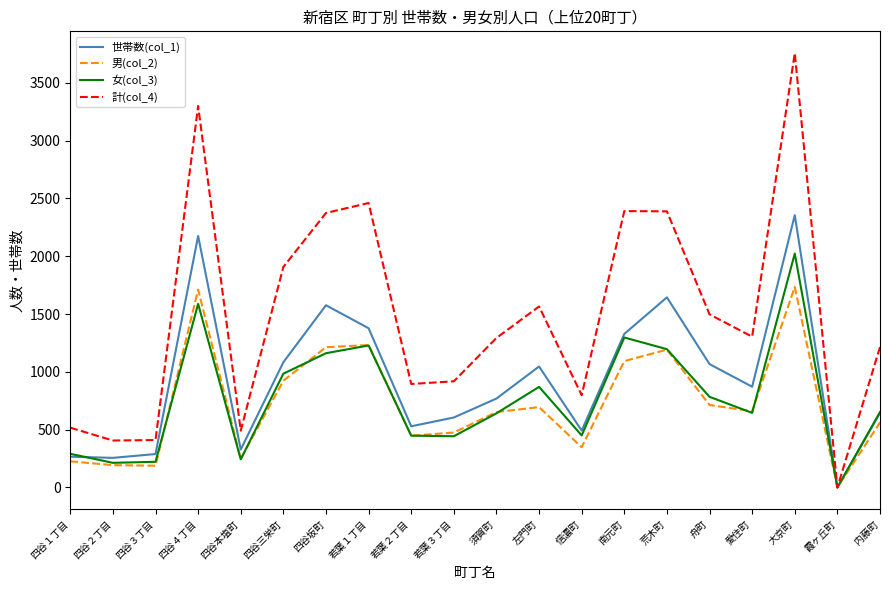

Which series has the largest range (max minus min)?

計(col_4)